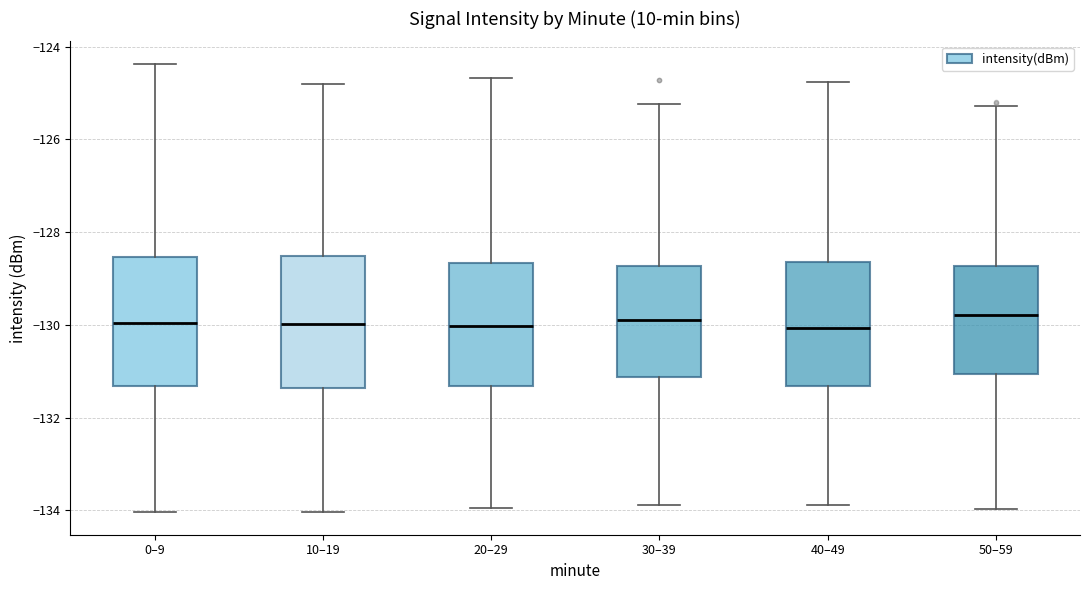

Where does the upper whisker of the box for 50–59 end on the y-axis? The values are not printed on the chart, so give them approximately, as read against the axis.

-125.2